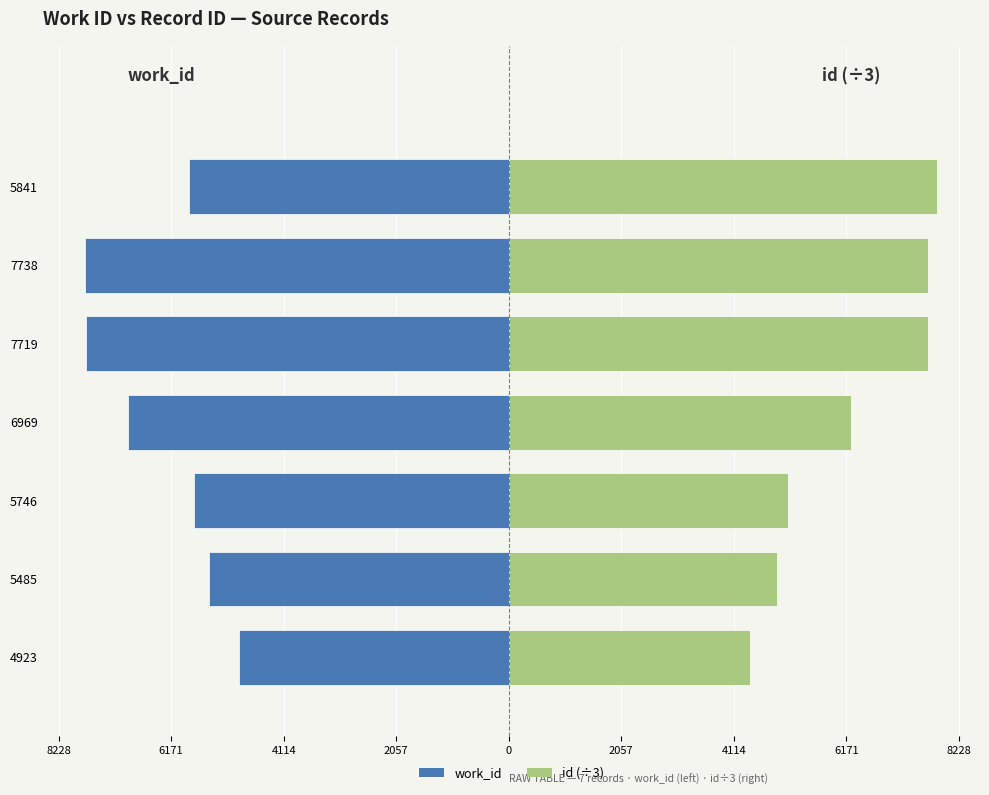

How many data points does each series have?

7